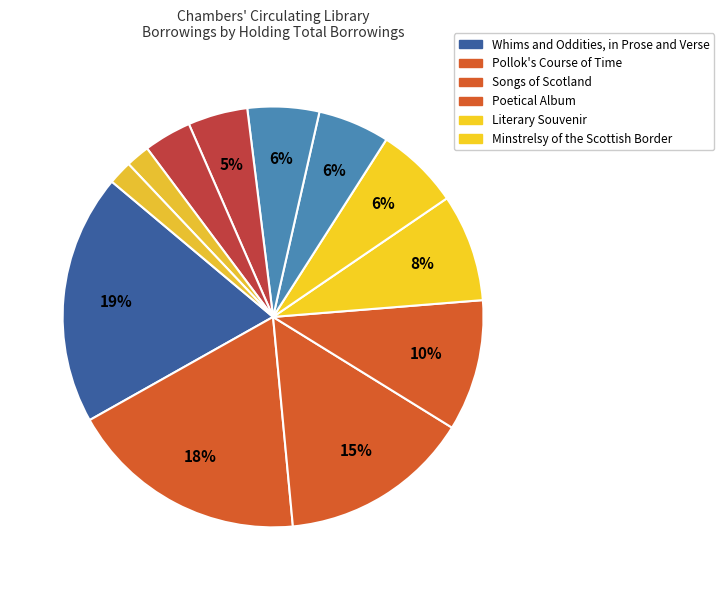

Is there any slice that represents more than half of the pie?

No